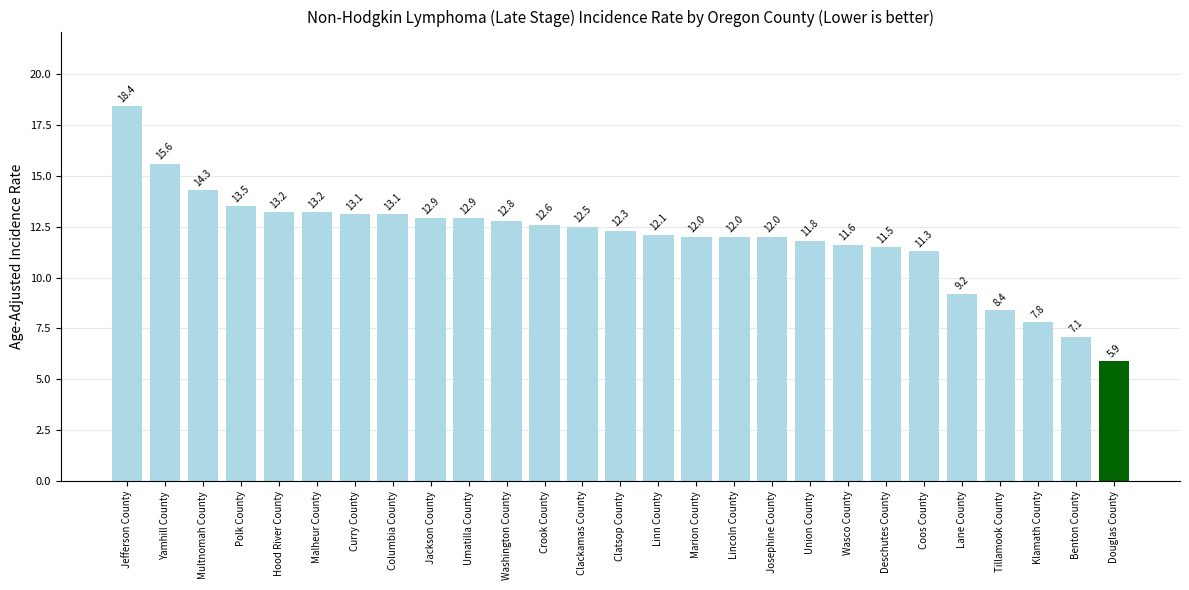

What is the change in value from Clackamas County to Douglas County?

-6.6